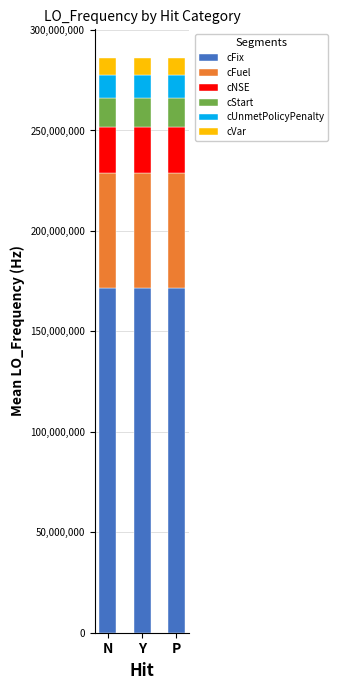

The value of cFix at P is 171628202.8. True or false?

True